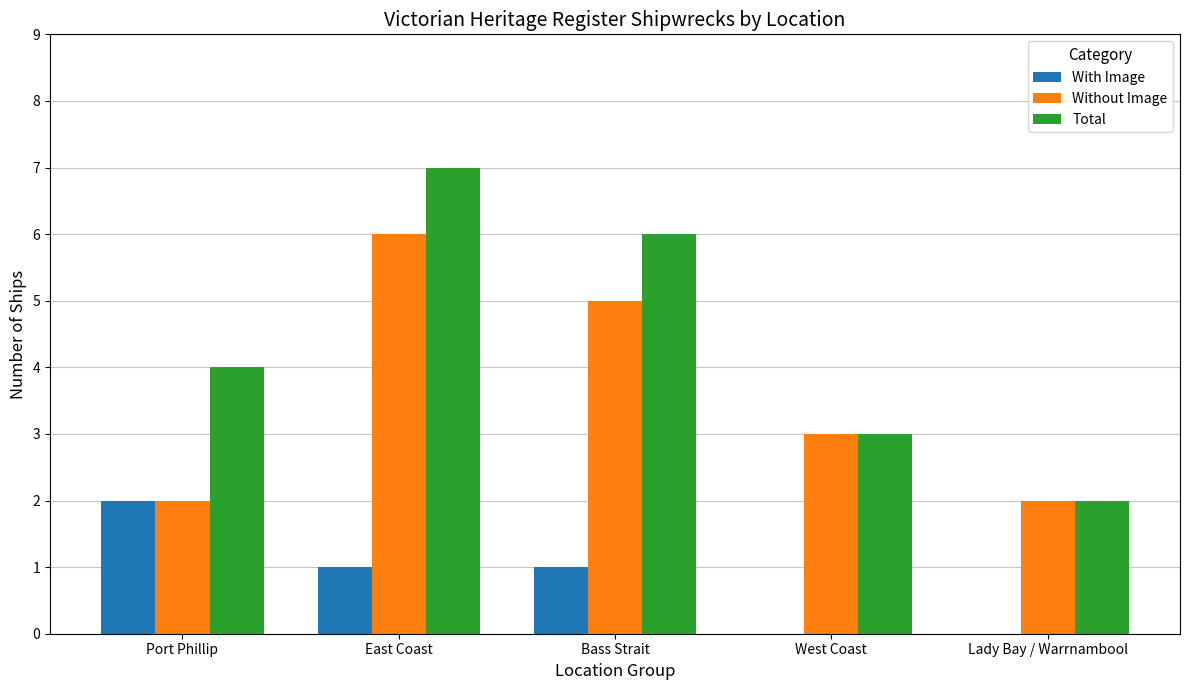

What is the sum of the Without Image values at West Coast and Lady Bay / Warrnambool?

5